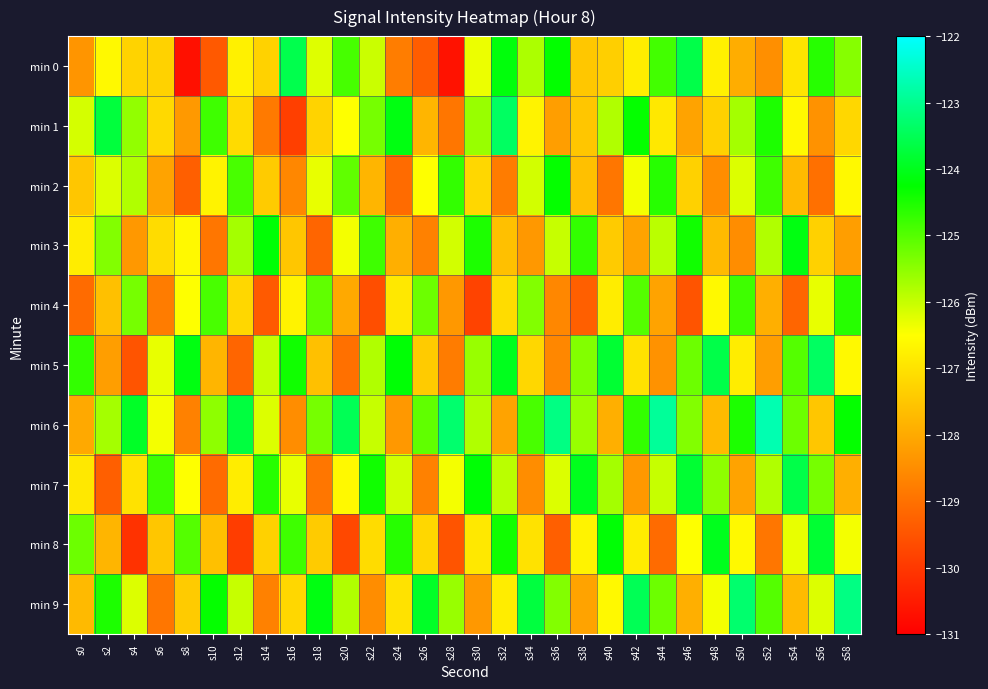

What is the greatest value displayed?

-122.7